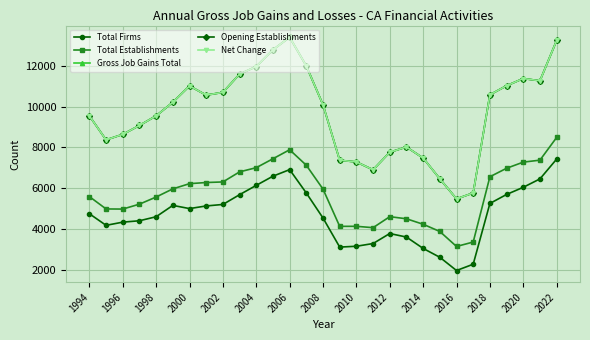

Does the chart display data point markers on the line(s)?

Yes